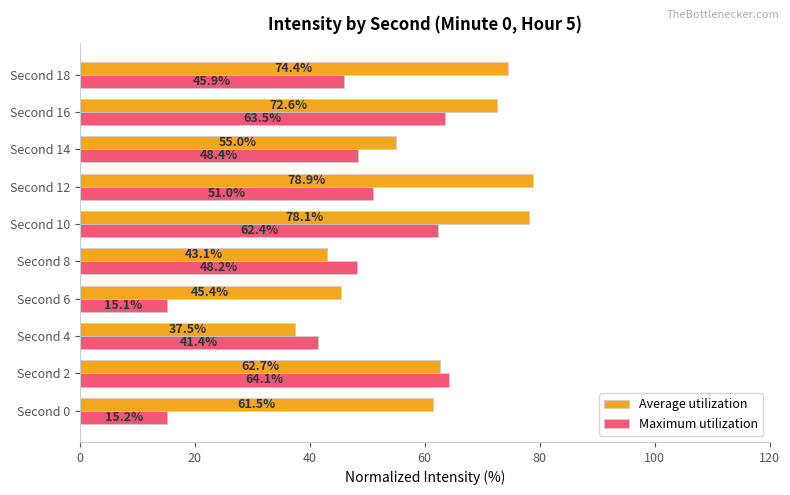

Which category has the lowest value across all series?

Second 6